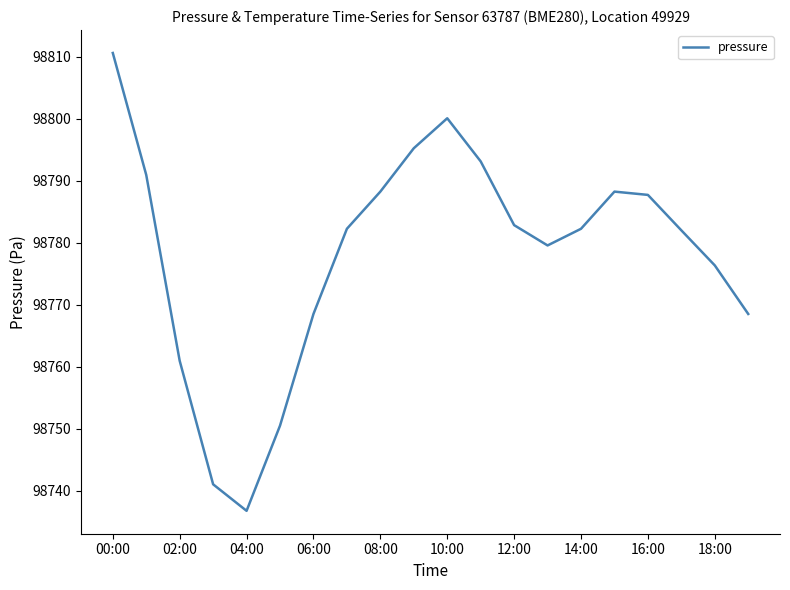

What is the smallest value displayed?

98736.7